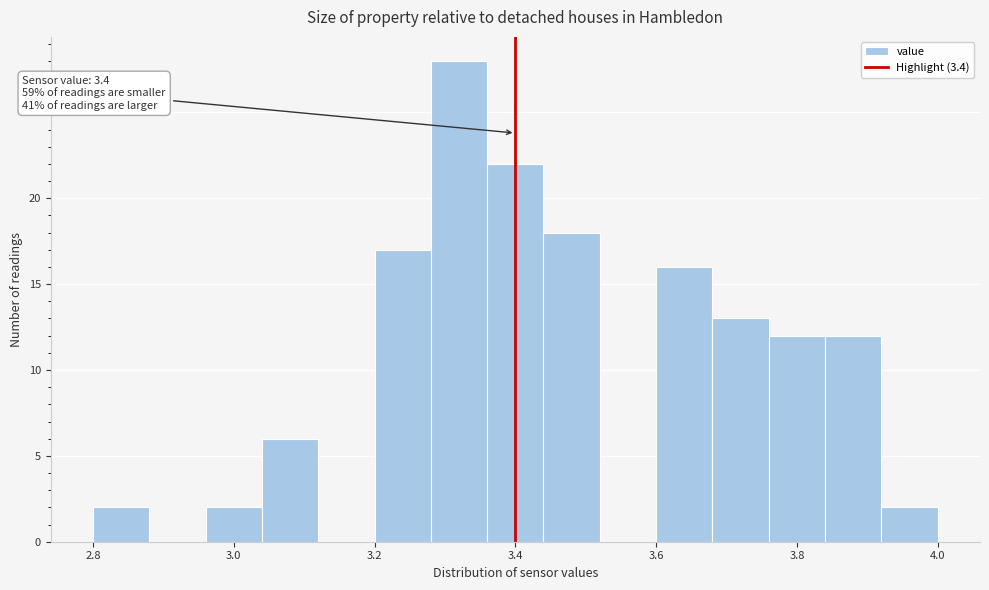

Over which range of the x-axis is the bar tallest?

3.28 to 3.36